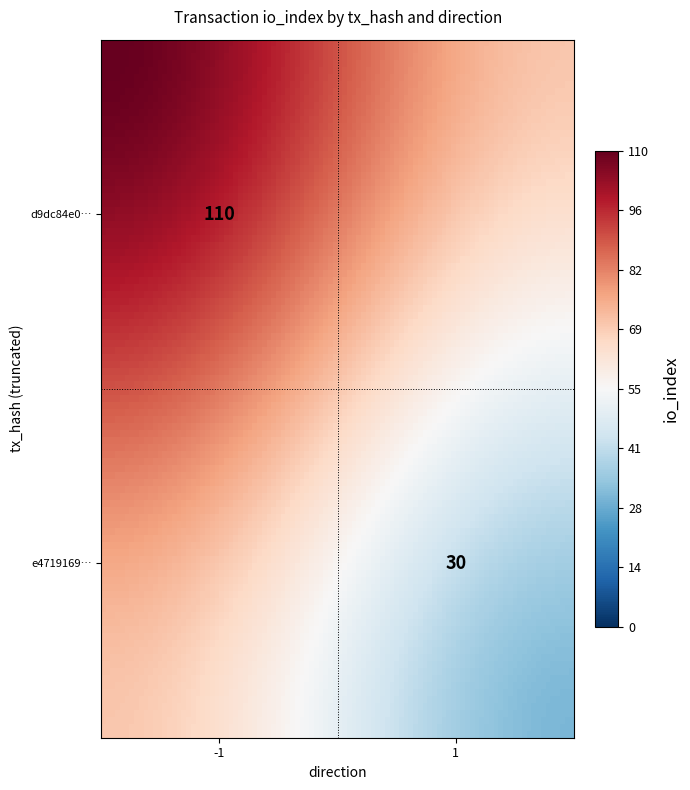

True or false: e4719169c864f927ba84451722c0a5b4a93dcc7 has a value of 1 at direction.

True